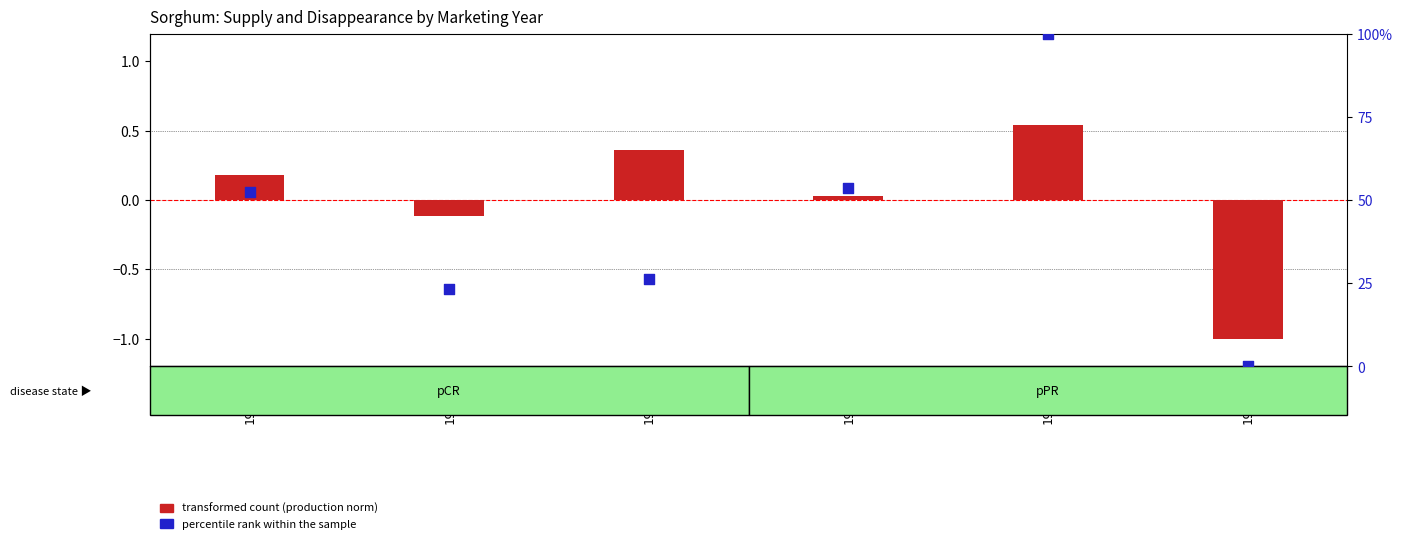

At how many categories does at least one series exceed 8?

5